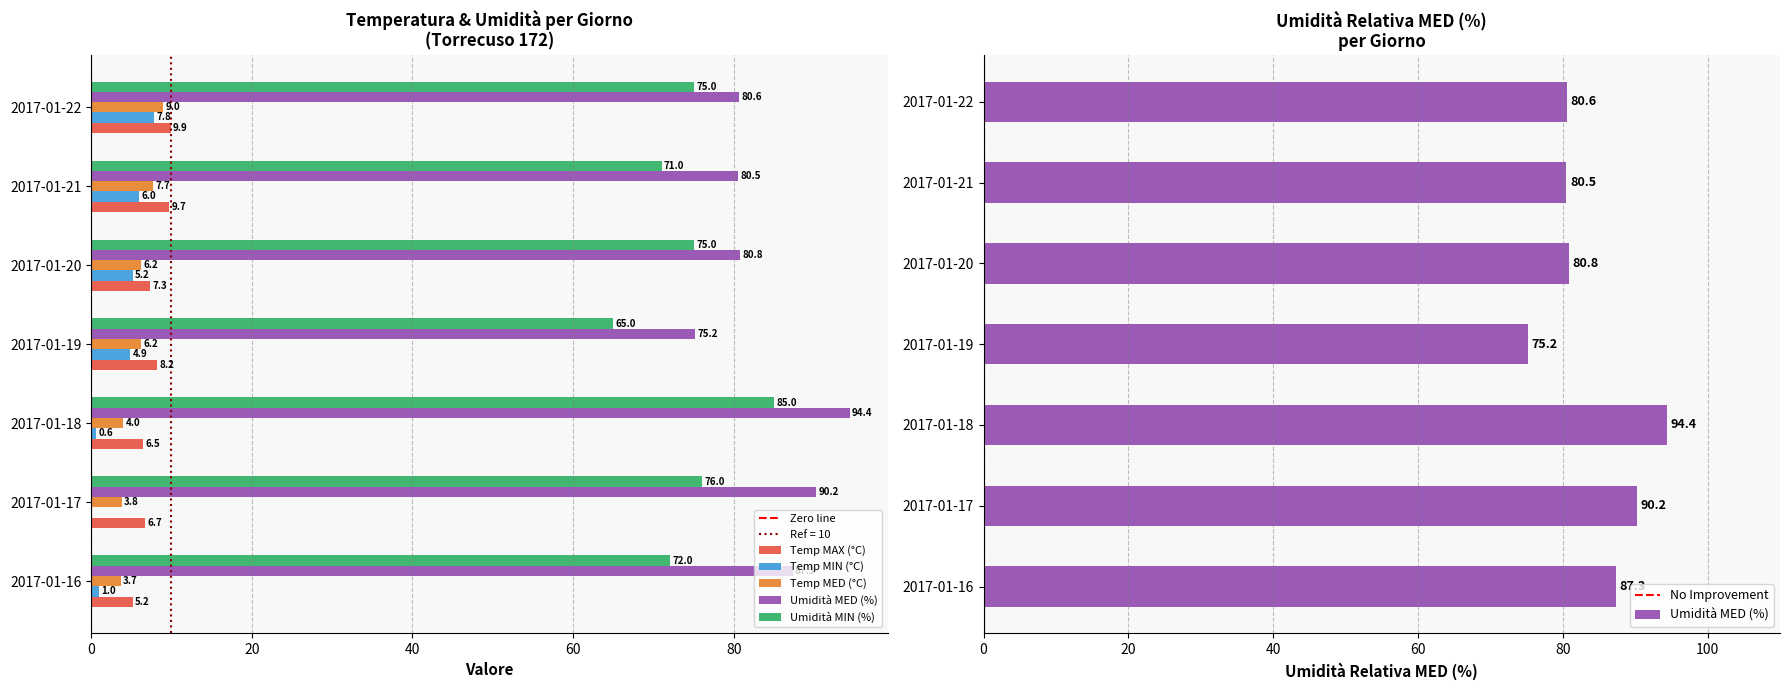

Does the chart contain stacked bars?

No